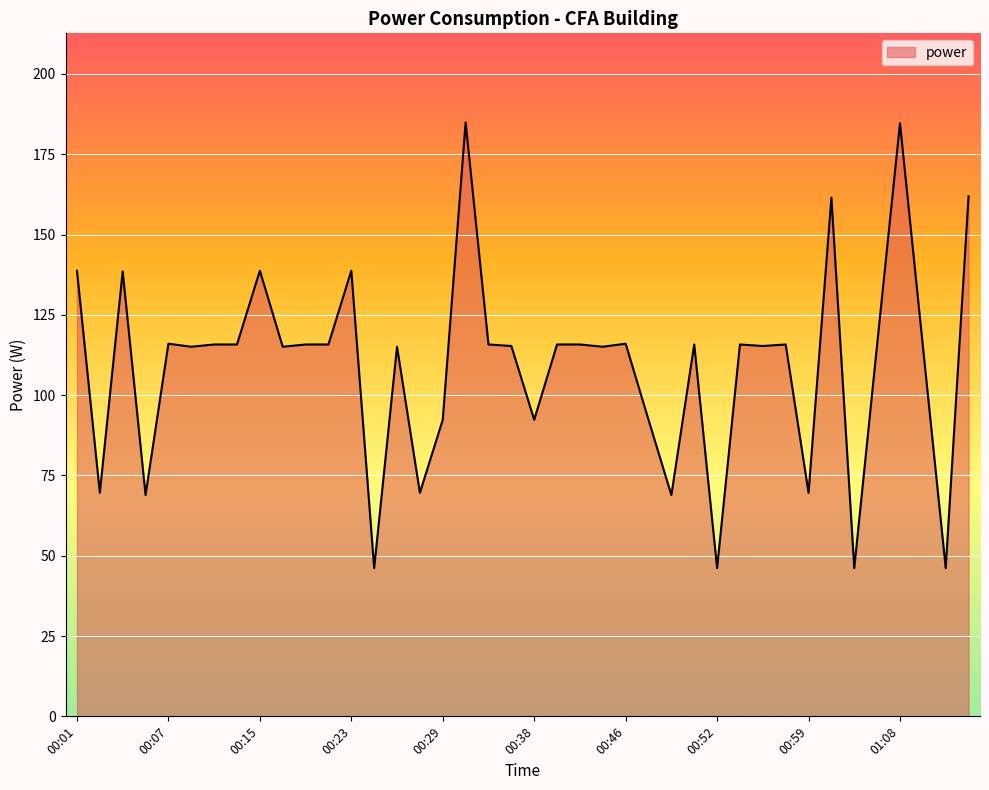

What is the greatest value displayed?

184.9